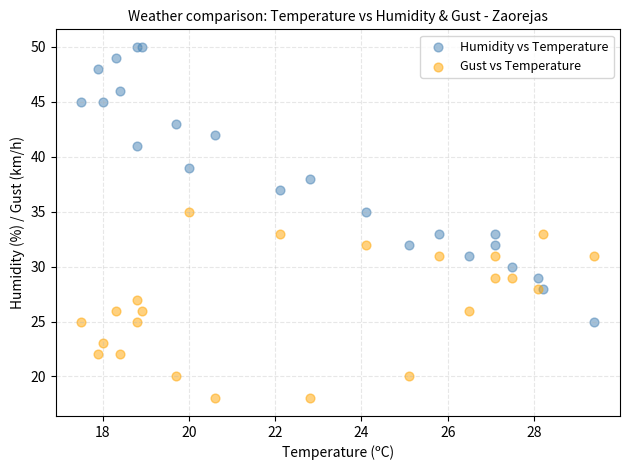

Which series has the largest Y range (max minus min)?

Humidity vs Temperature